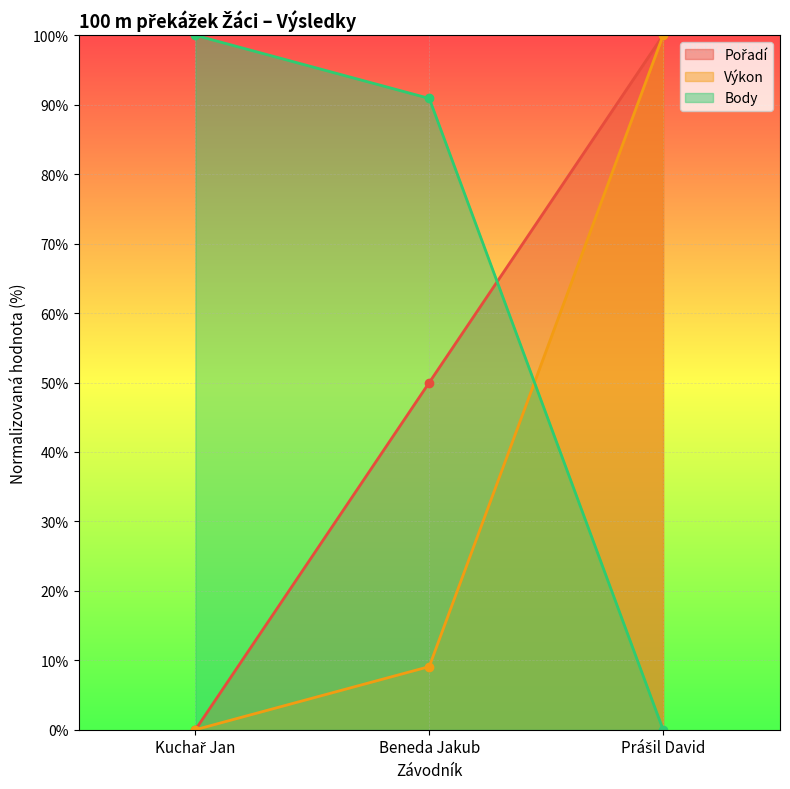

What is the label of the 2nd point from the left?

Beneda Jakub